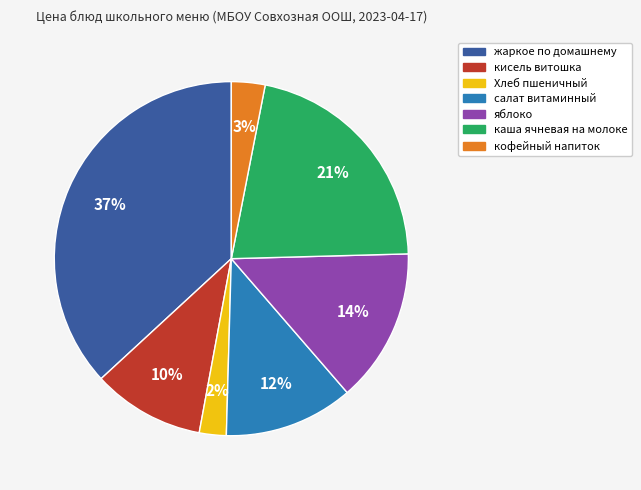

Combined, do Хлеб пшеничный and жаркое по домашнему account for over 50%?

No